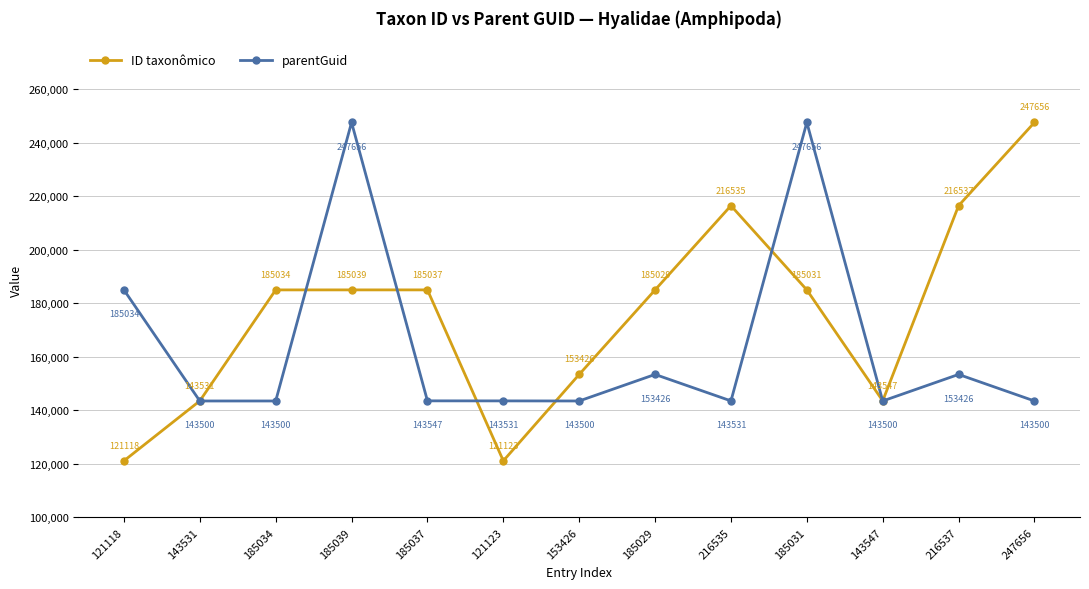

At which label does ID taxonômico first exceed 185031?

185034